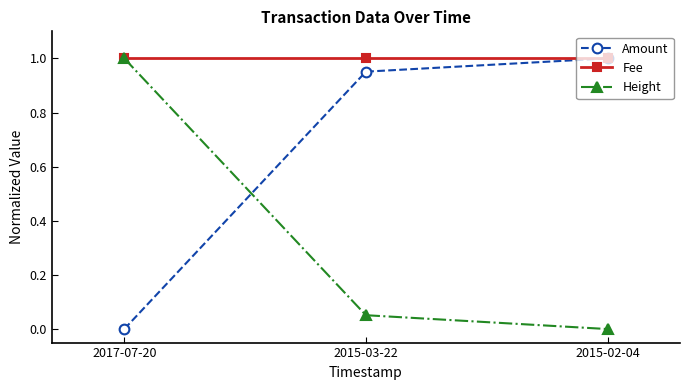

What is the total value across all series at 2017-07-20?

2.0